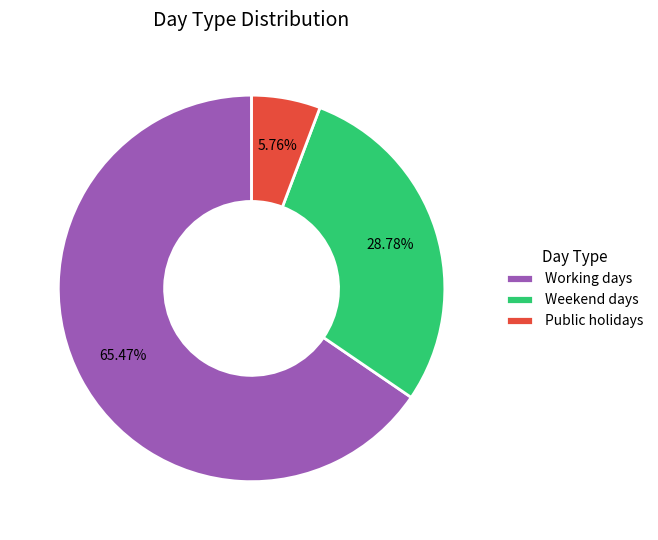

To the nearest percent, what is the combined percentage of Working days and Public holidays?

71%